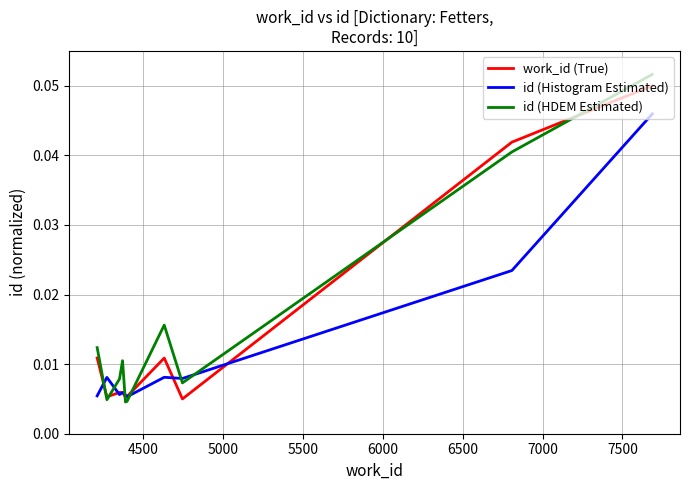

Which series ends up on top after the final intersection of id (HDEM Estimated) and id (Histogram Estimated)?

id (HDEM Estimated)